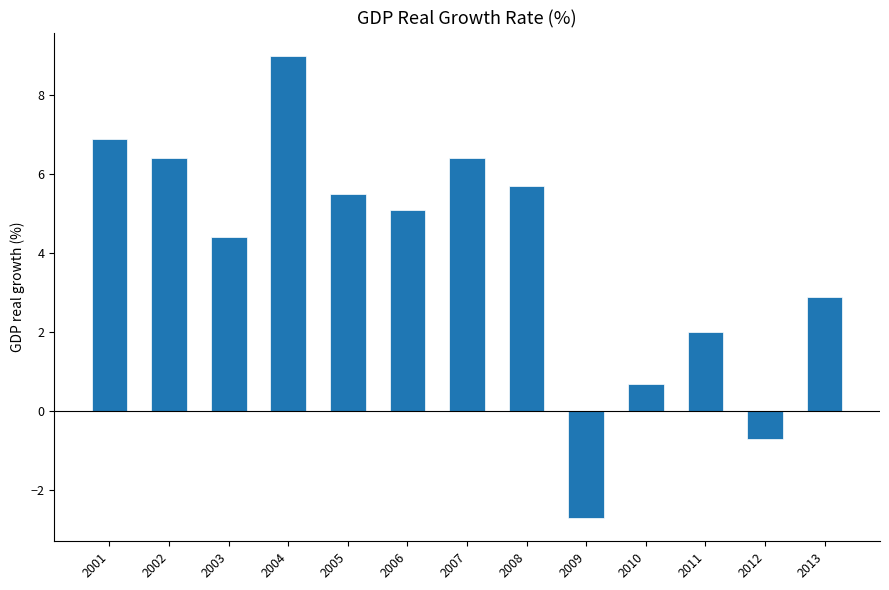

What is the value of the 8th bar from the left?

5.7